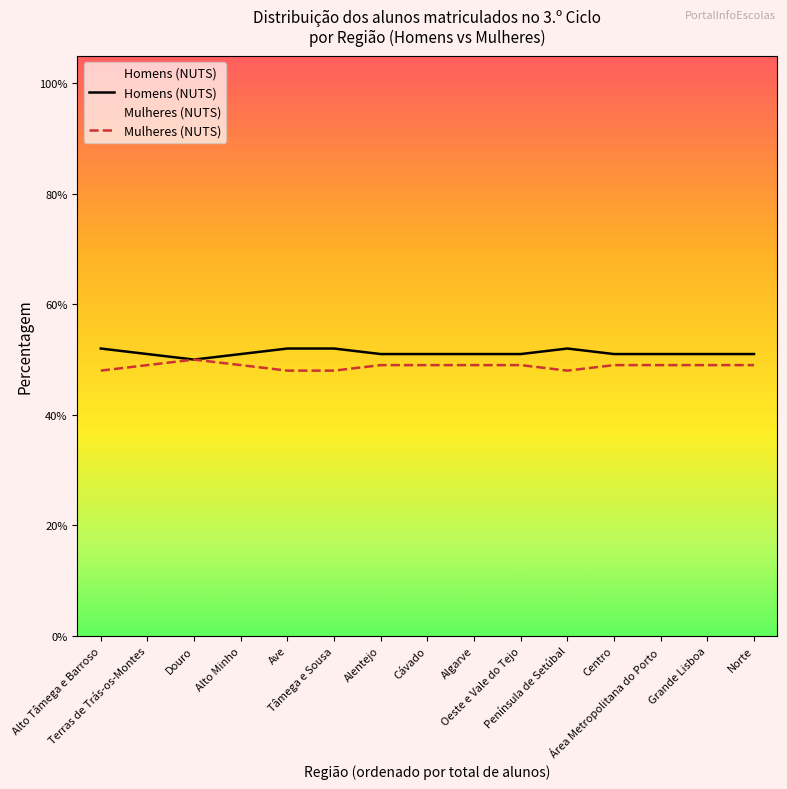

Which series has the widest spread of values?

Homens (NUTS)